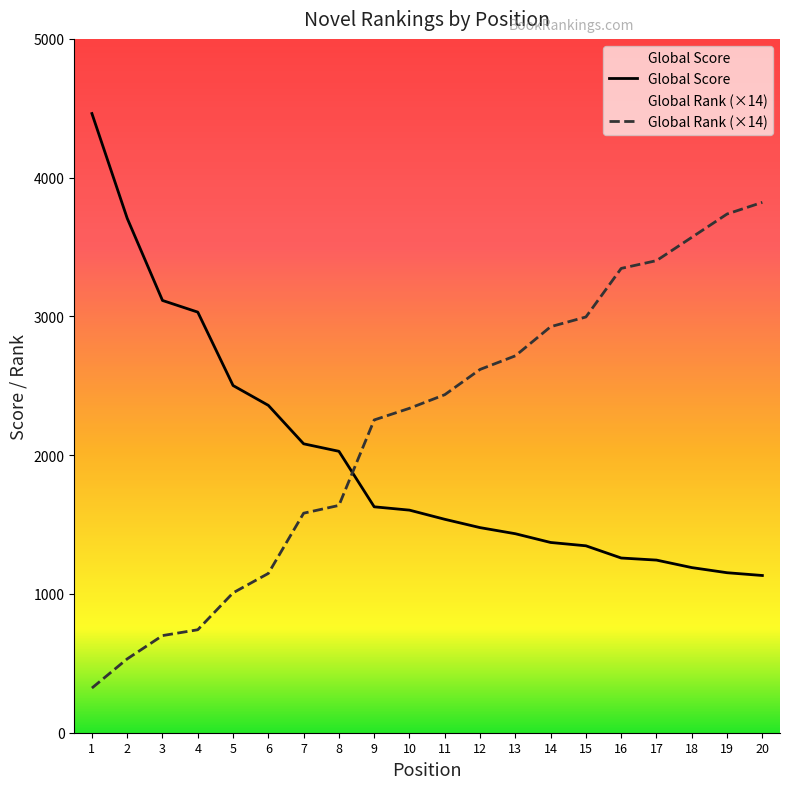

Rank the series by their average value, from lowest to highest.

Global Score, Global Rank (×14)